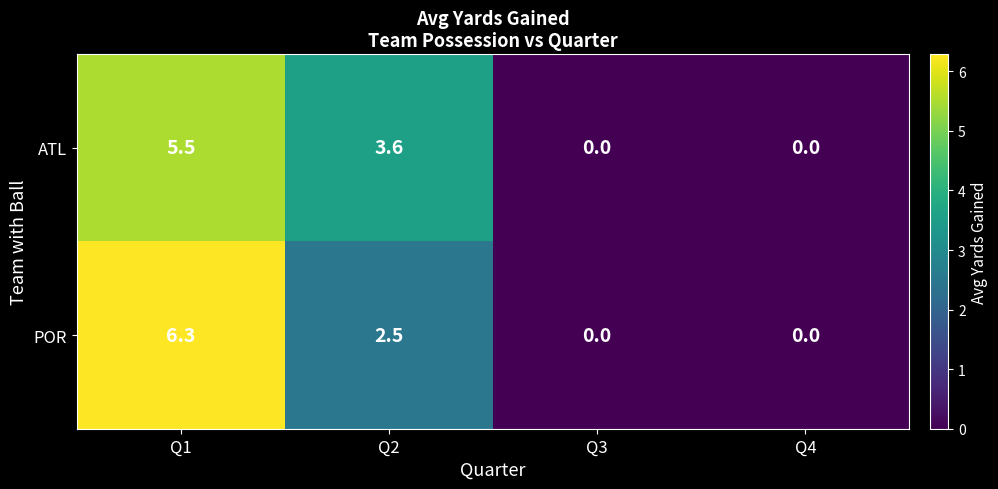

Which series has the largest total across all categories?

ATL